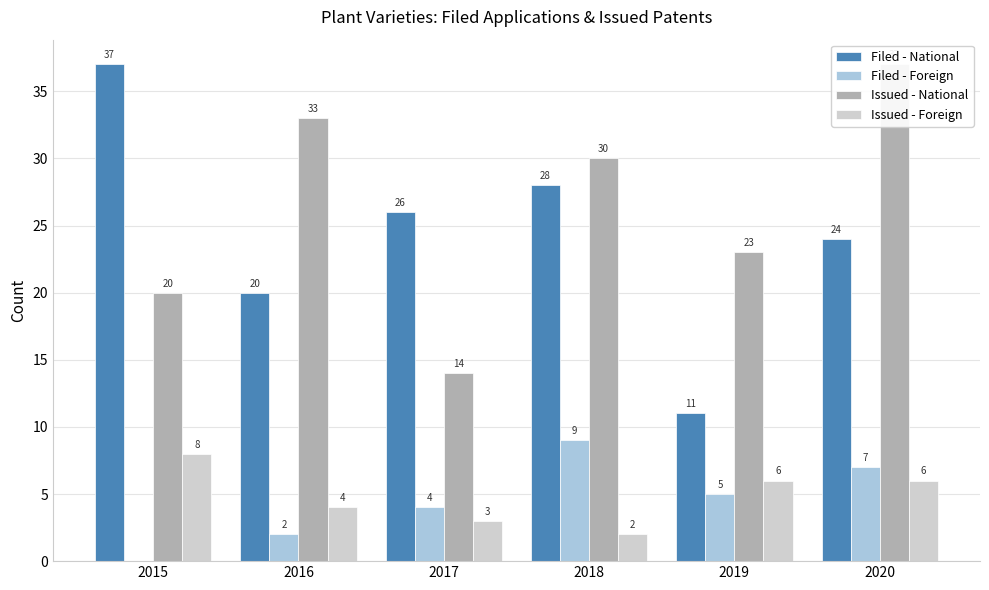

Rank the series by their maximum value, from lowest to highest.

Issued - Foreign, Filed - Foreign, Filed - National, Issued - National